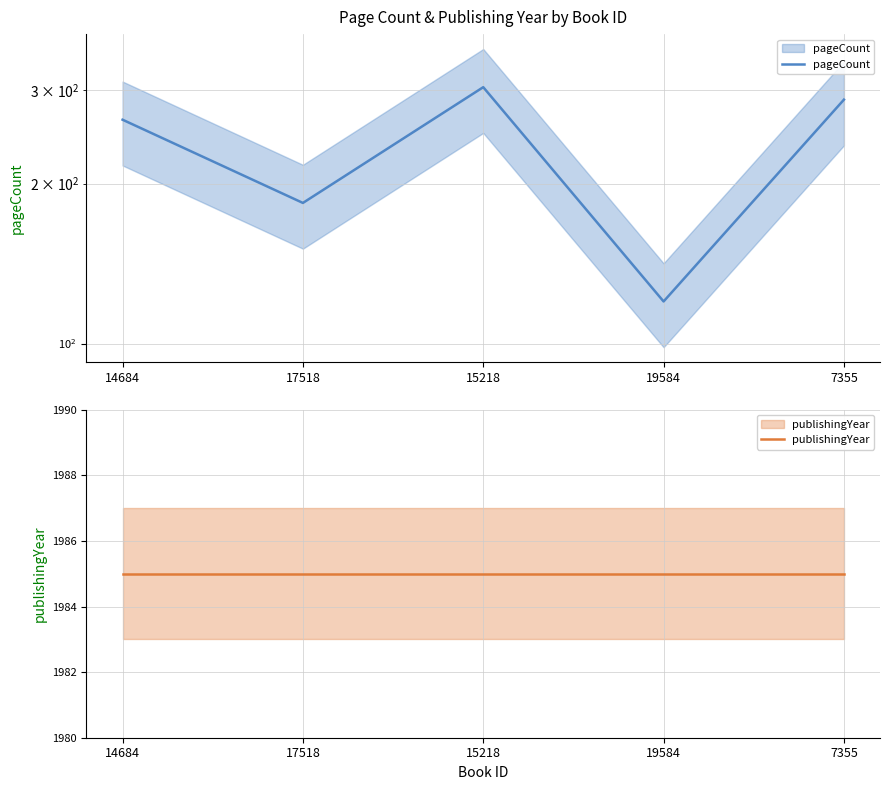

Is the value of publishingYear at 15218 greater than the value of pageCount at 7355?

Yes